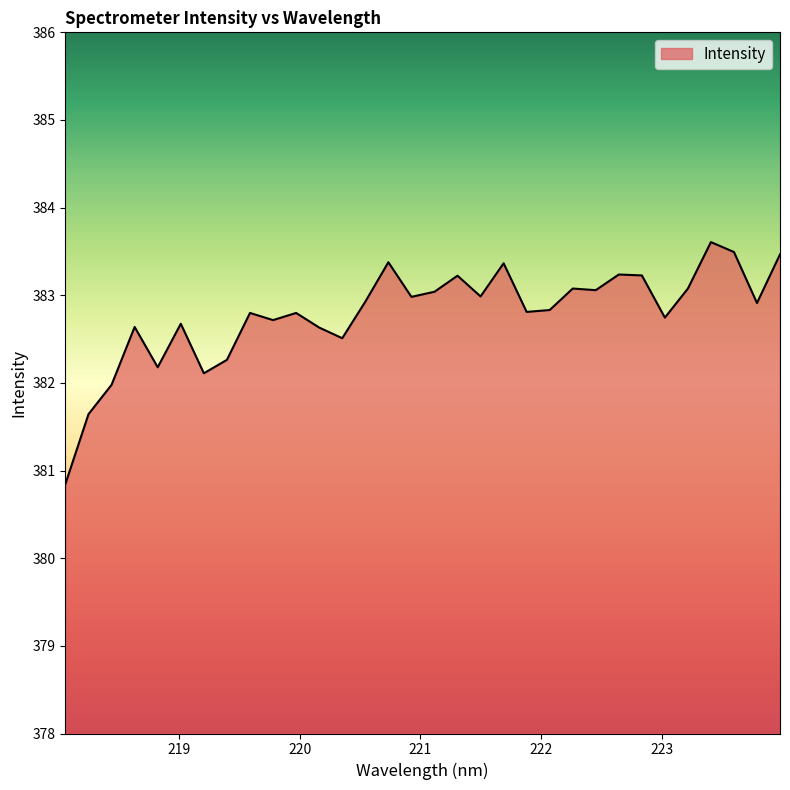

What is the difference between the maximum and minimum values?

2.8